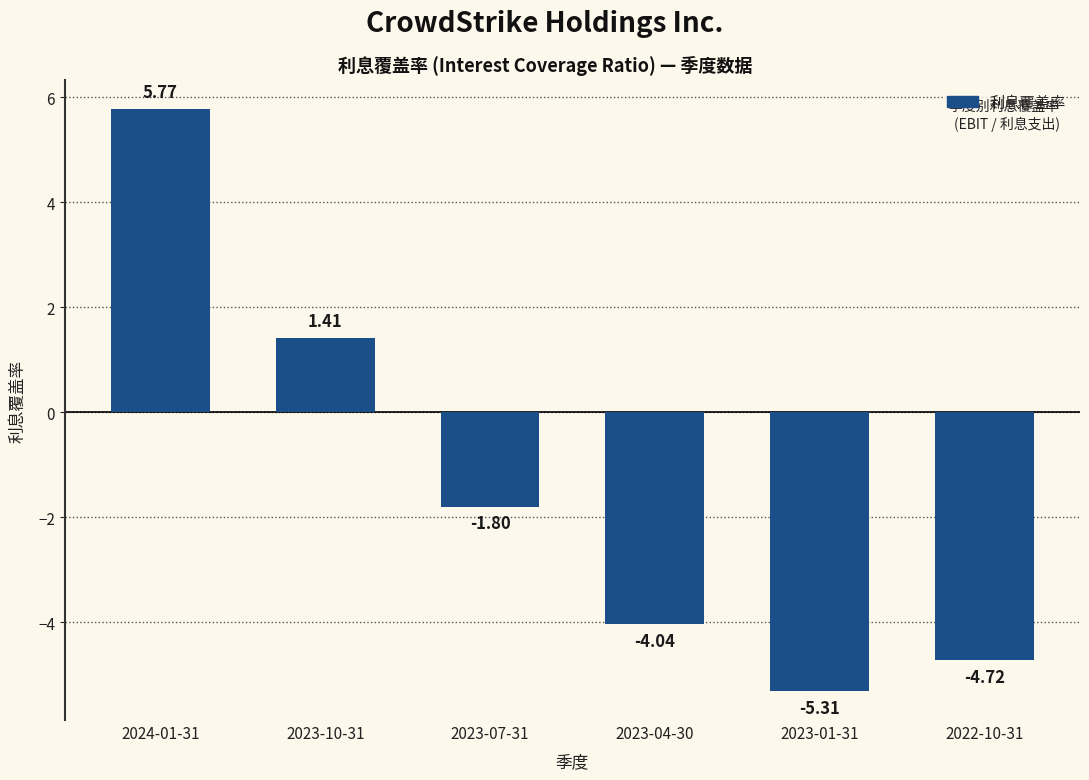

Rank the categories by value from lowest to highest.

2023-01-31, 2022-10-31, 2023-04-30, 2023-07-31, 2023-10-31, 2024-01-31